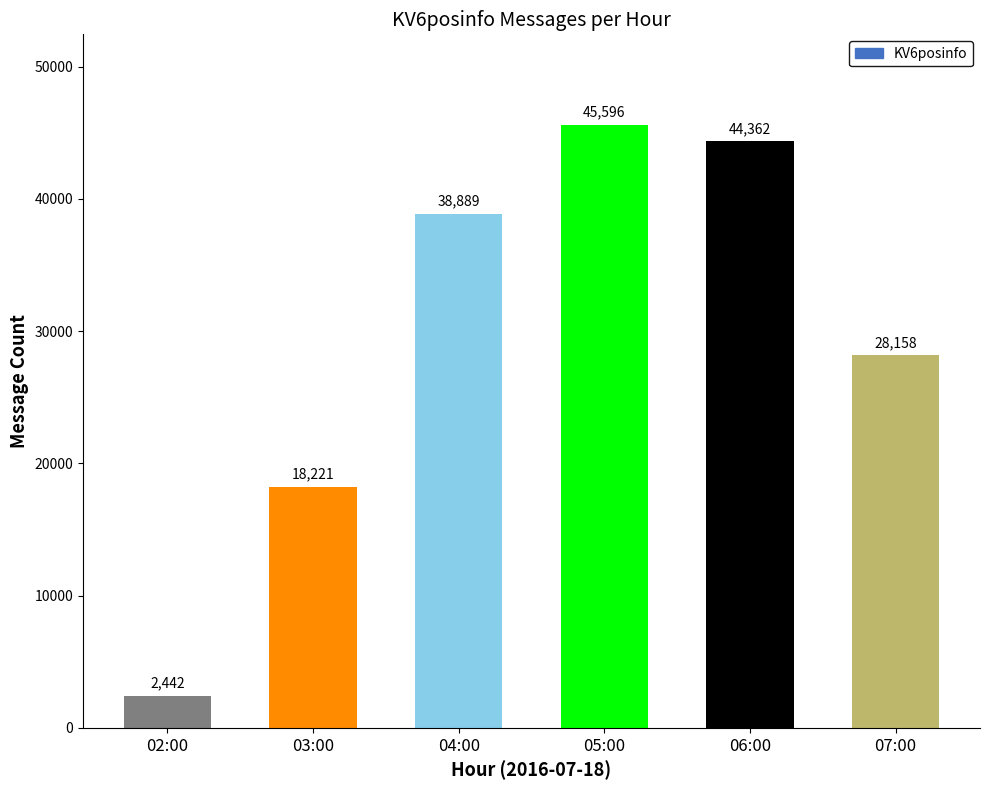

Is it true that the value at 04:00 is 38889?

True